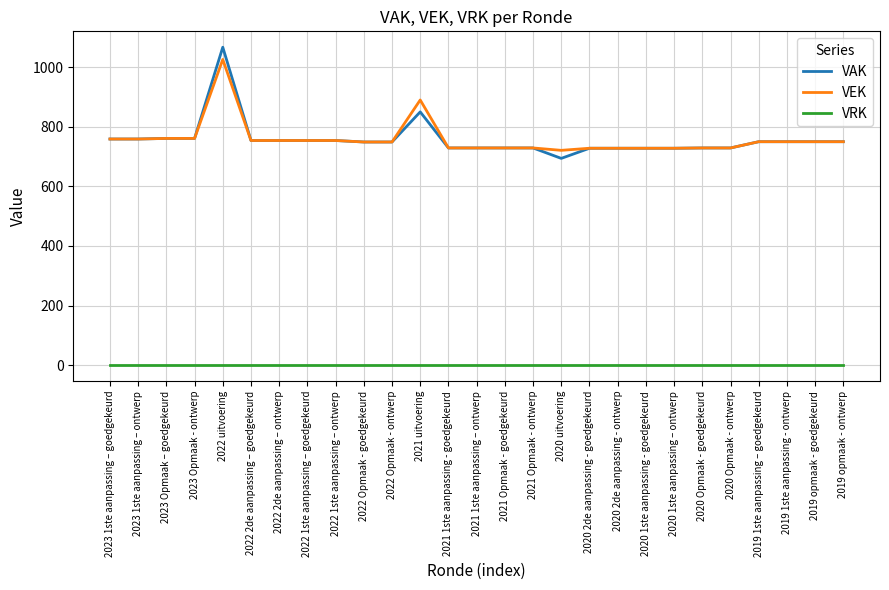

True or false: VEK and VRK cross at least once.

False